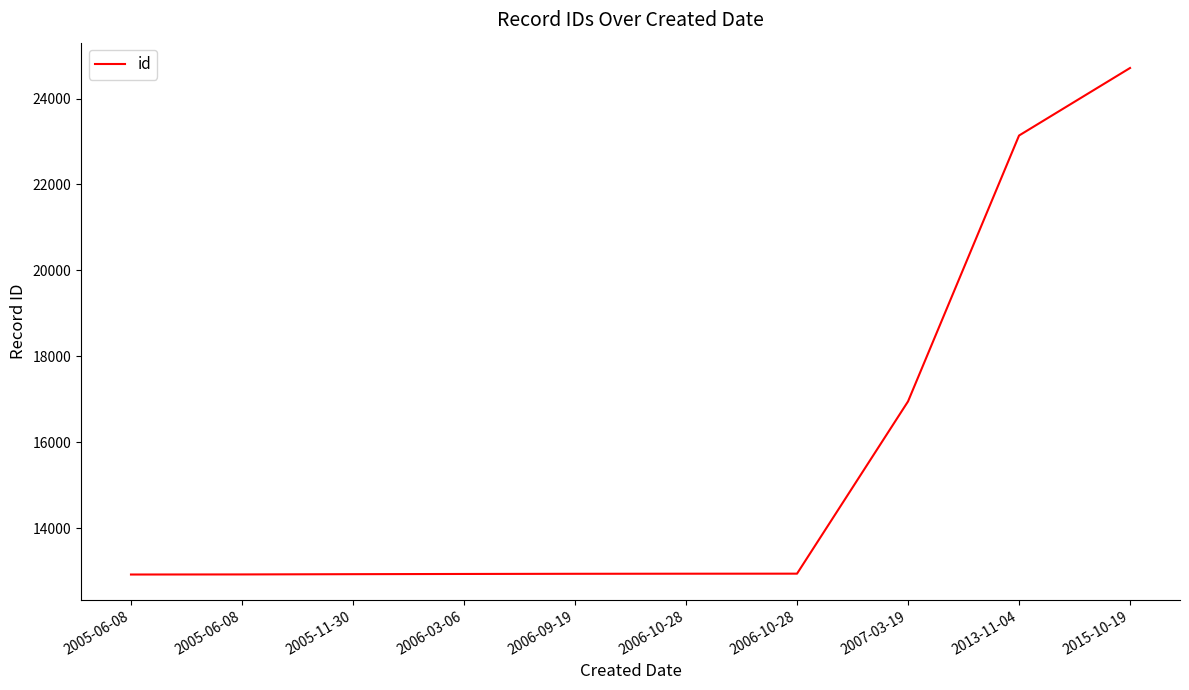

What is the label of the 8th point from the right?

2005-11-30